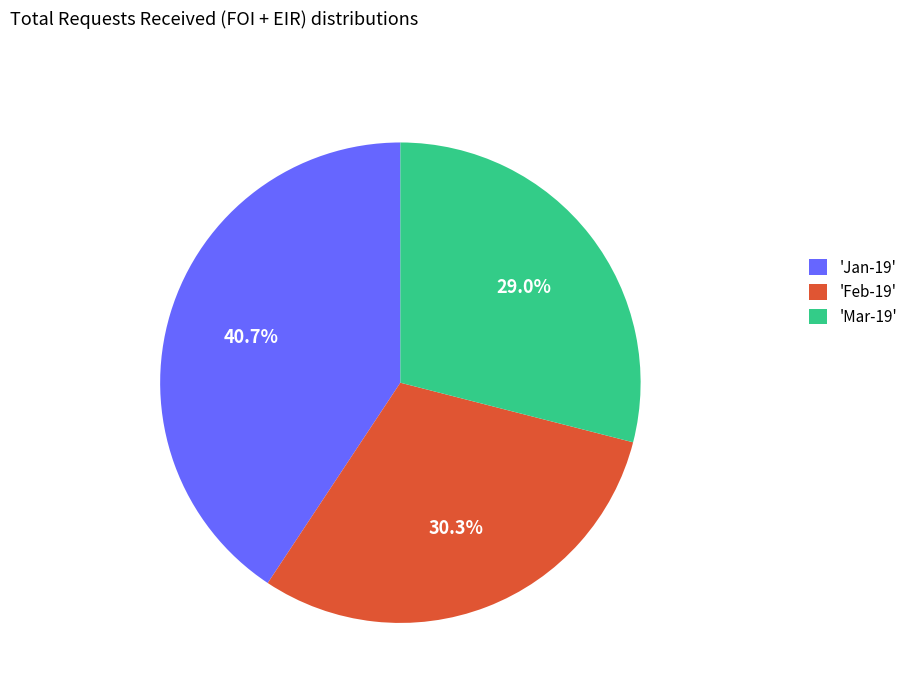

Rank the categories by value from highest to lowest.

'Jan-19', 'Feb-19', 'Mar-19'